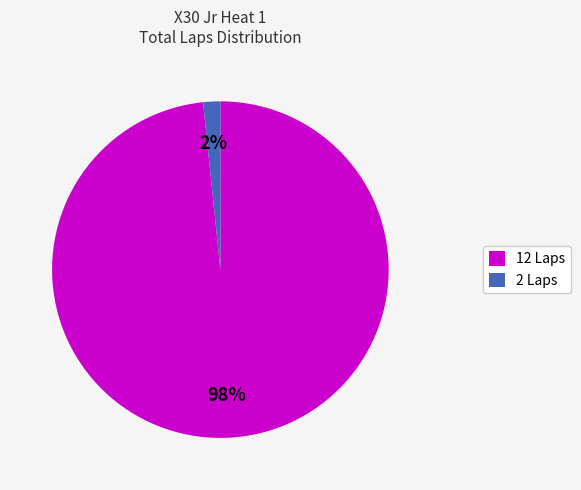

True or false: 12 Laps accounts for 98% of the total.

True